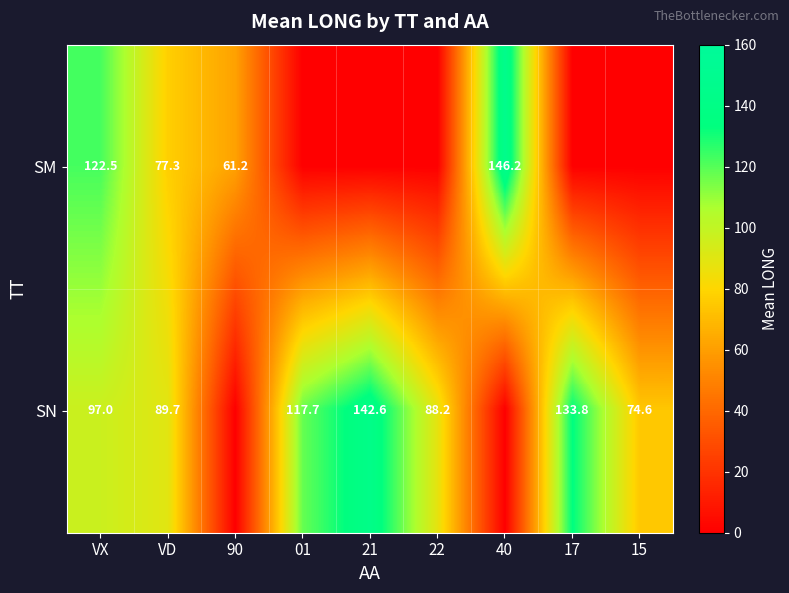

Rank the series at VX from highest to lowest value.

SM, SN